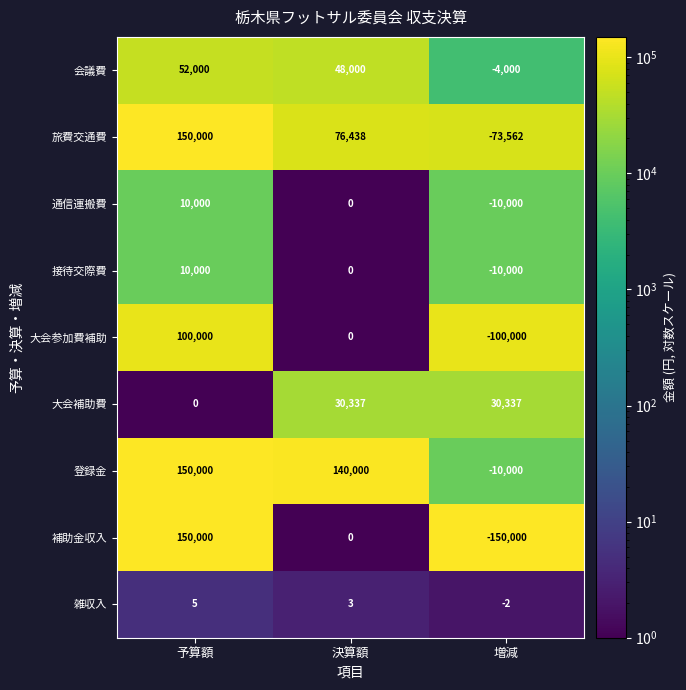

What is the maximum value shown in the chart?

150000